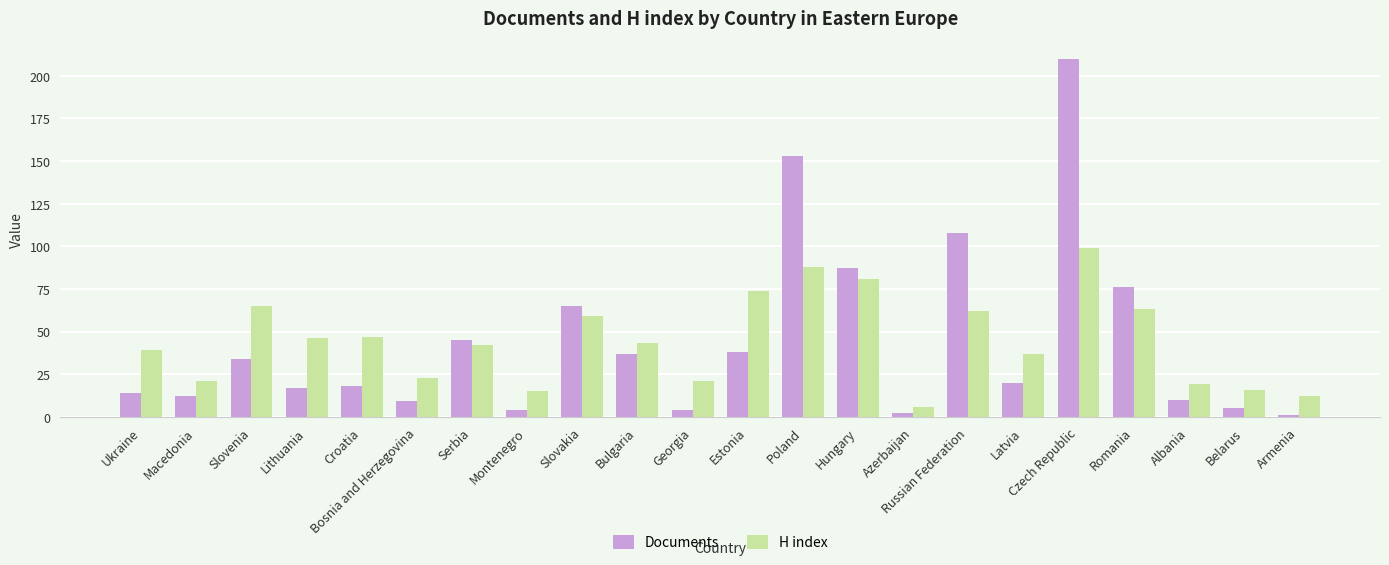

How many distinct data groups are displayed?

2